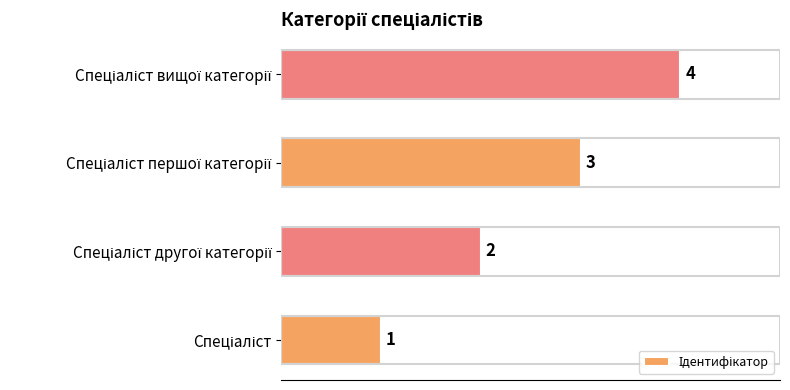

How many values are between 2 and 4?

3